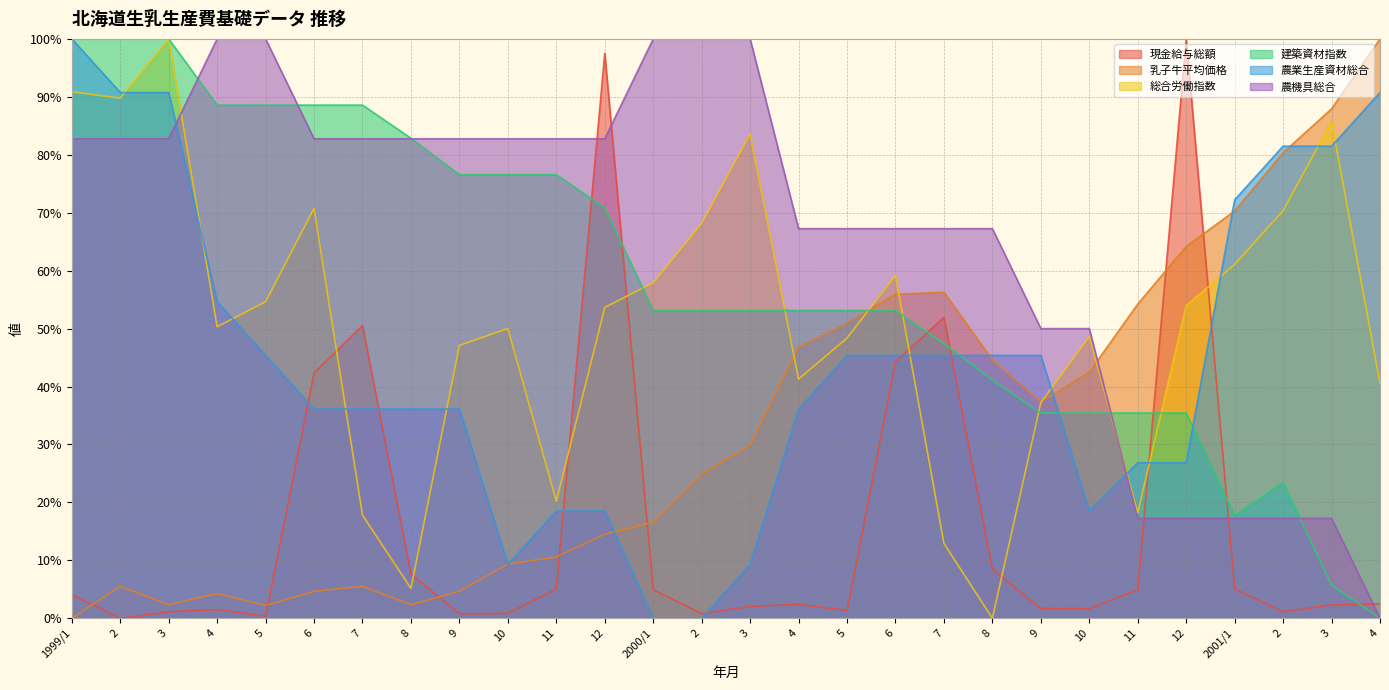

How many lines are shown in the chart?

6